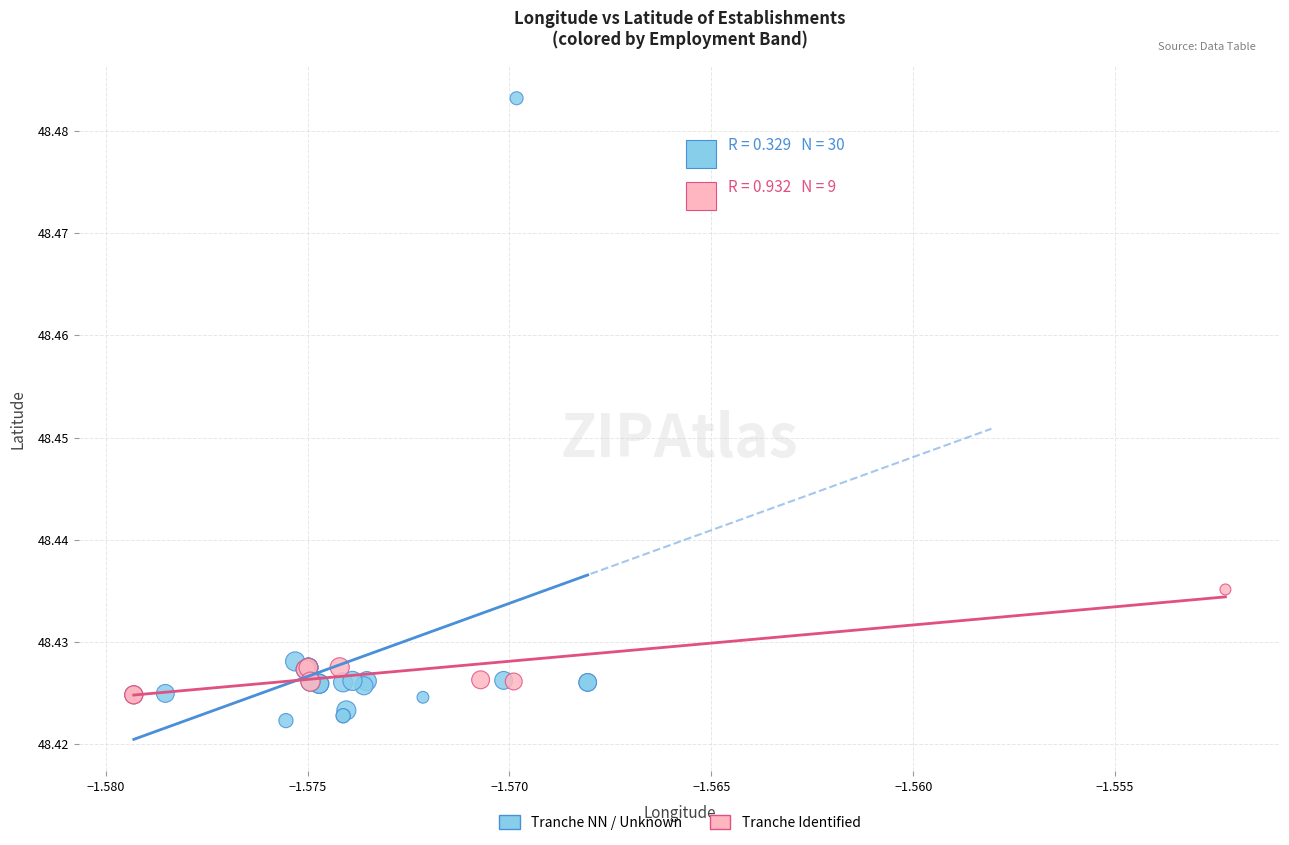

Which series reaches the maximum Y coordinate?

Tranche NN / Unknown